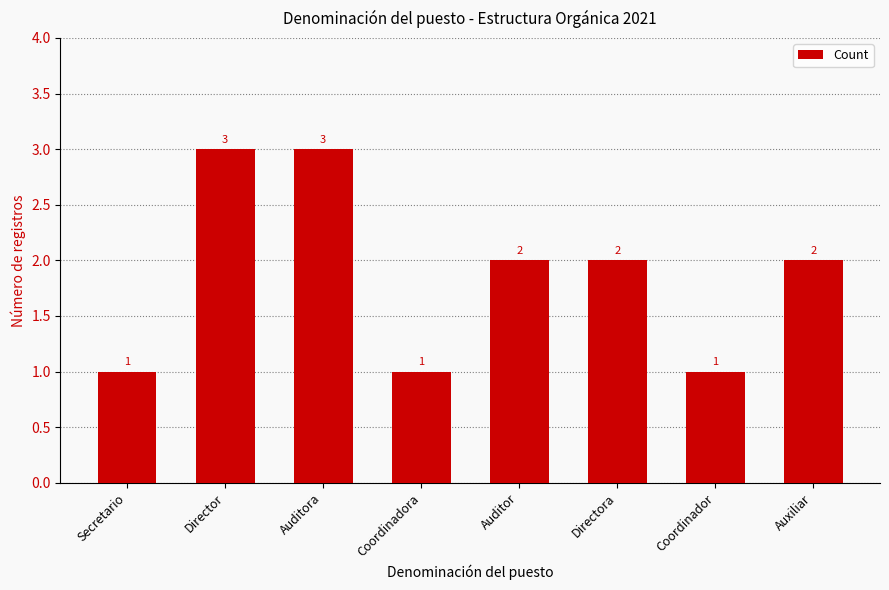

How many values are between 1 and 3?

8